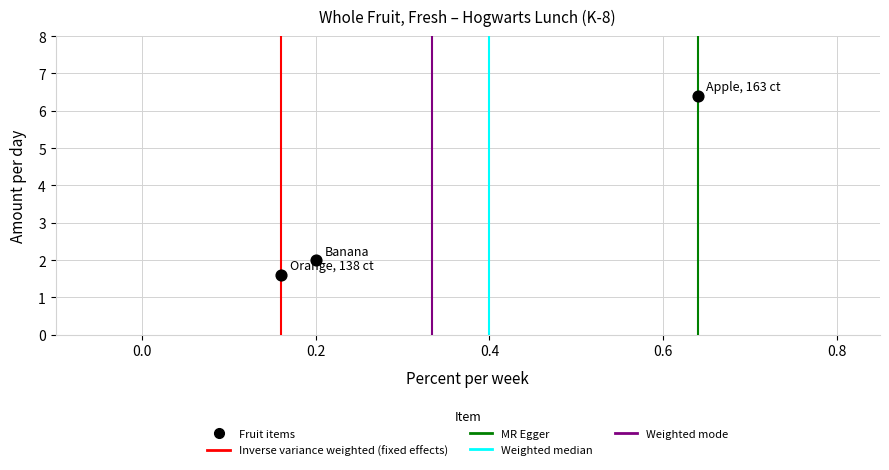

What is the average Y value?

3.3